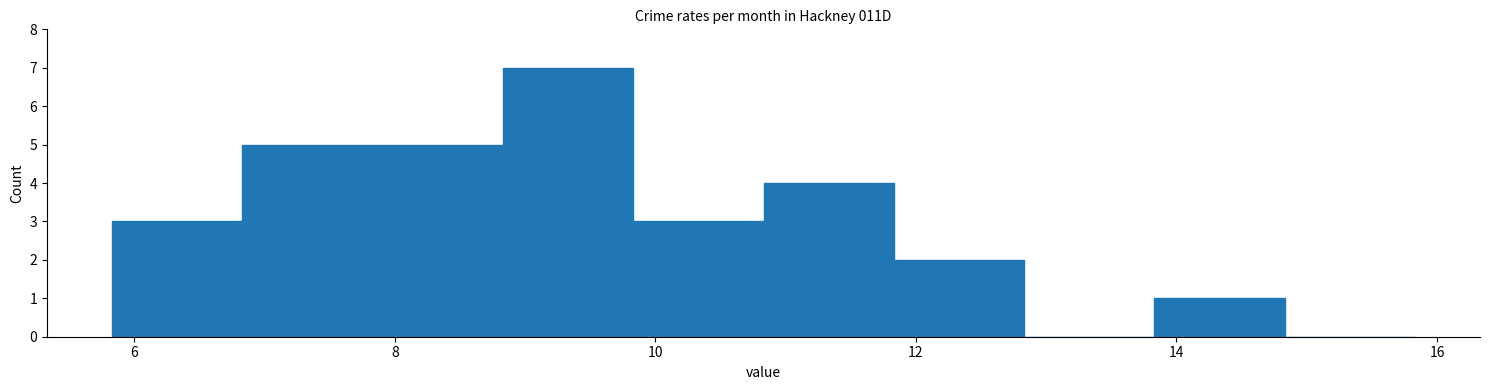

Reading left to right, transcribe this chart: for each bar, give the range it covers on the x-axis and its height. Neither the bar edges nor the heights are printed on the chart, so give them approximately, as read against the axes.

5.8 to 6.8: 3
6.8 to 7.8: 5
7.8 to 8.8: 5
8.8 to 9.8: 7
9.8 to 10.8: 3
10.8 to 11.8: 4
11.8 to 12.8: 2
12.8 to 13.8: 0
13.8 to 14.8: 1
14.8 to 15.8: 0